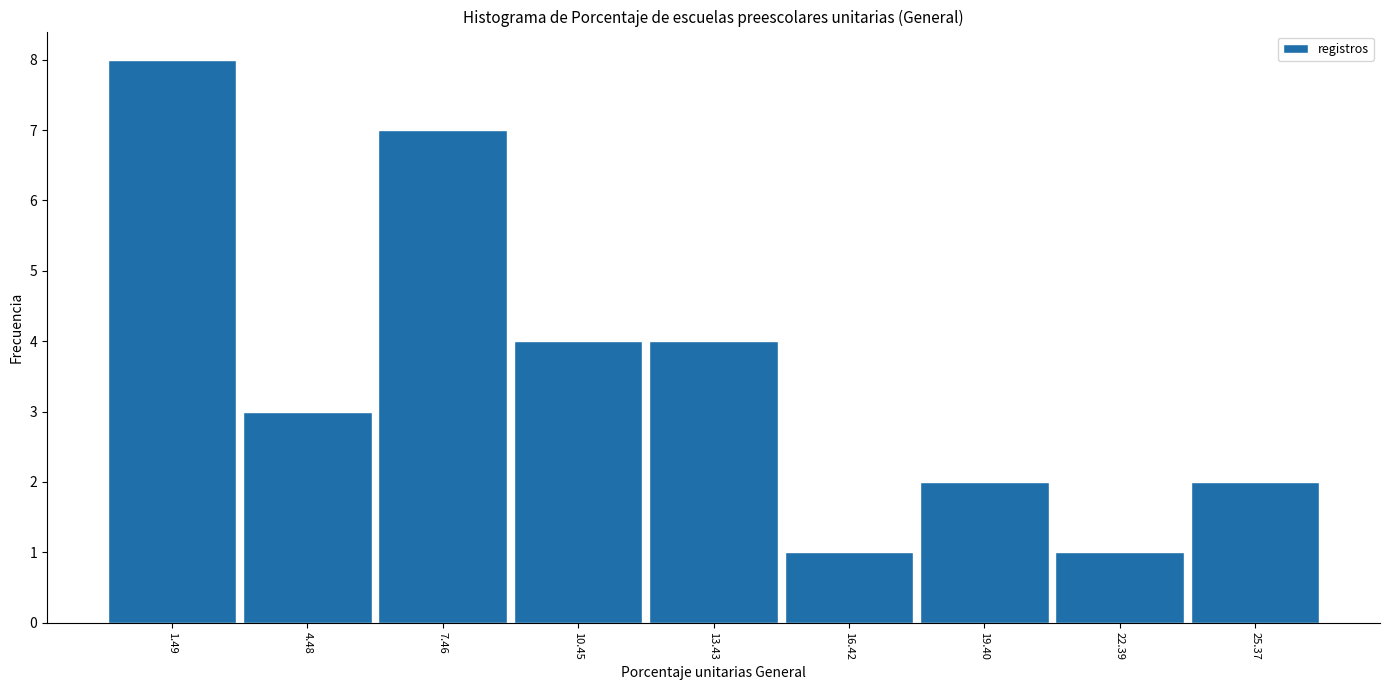

Reading left to right, transcribe this chart: for each bar, give the range it covers on the x-axis and its height. Neither the bar edges nor the heights are printed on the chart, so give them approximately, as read against the axes.

0 to 3: 8
3 to 6: 3
6 to 9: 7
9 to 12: 4
12 to 15: 4
15 to 18: 1
18 to 21: 2
21 to 24: 1
24 to 27: 2